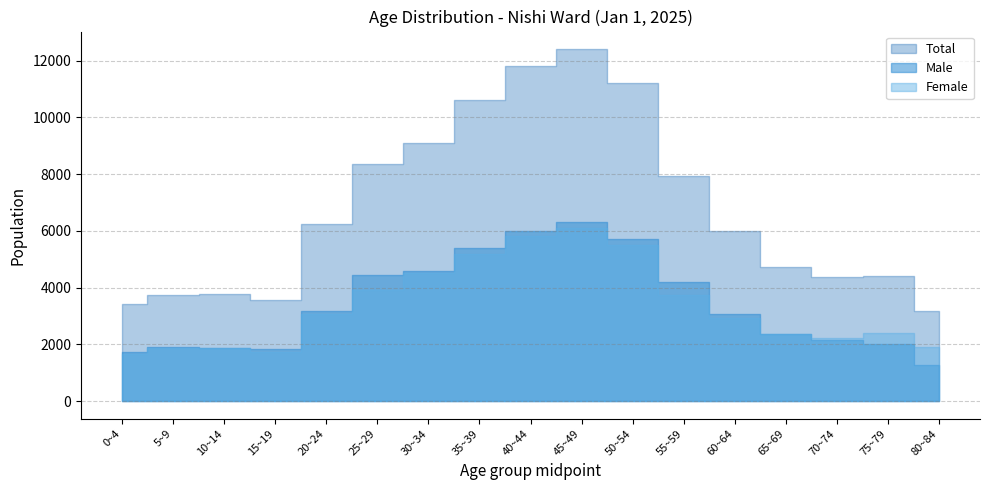

How many lines are shown in the chart?

3